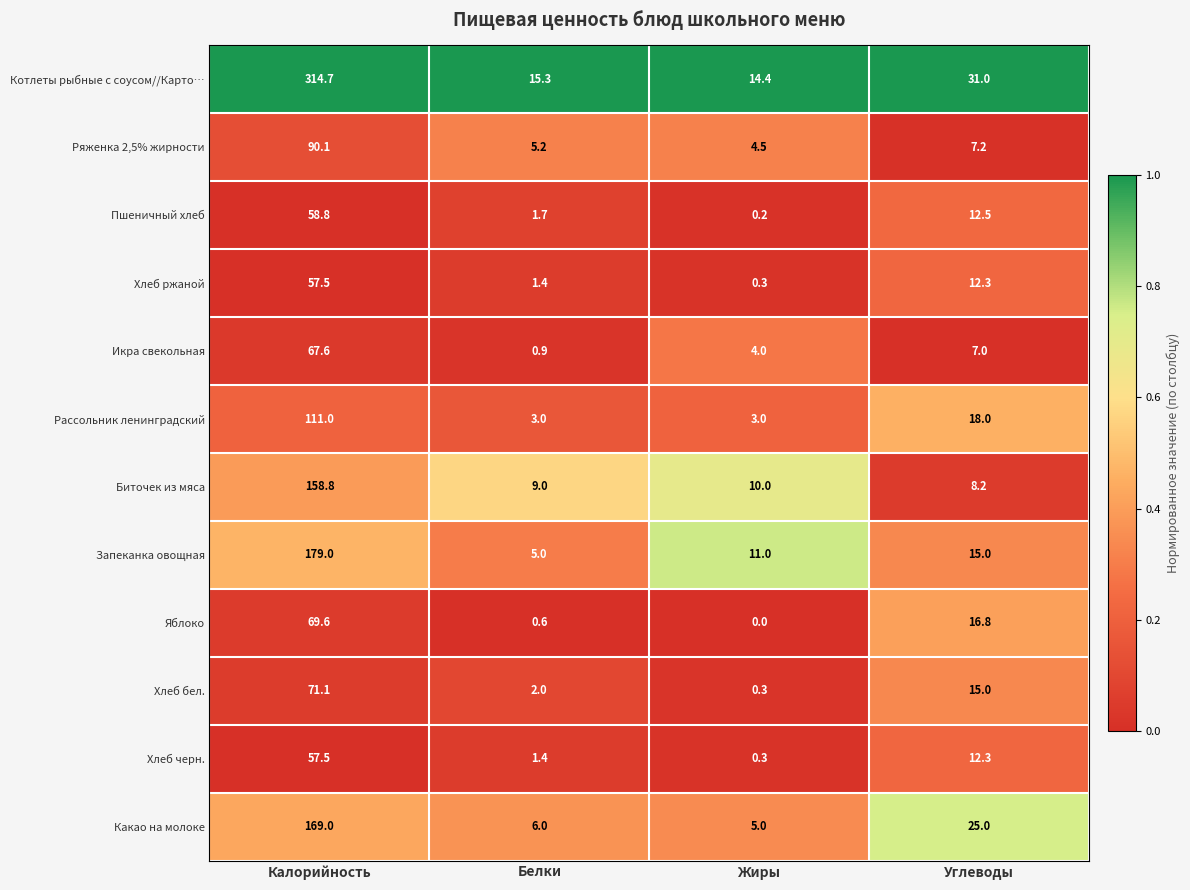

Count the number of categories in the chart.

4